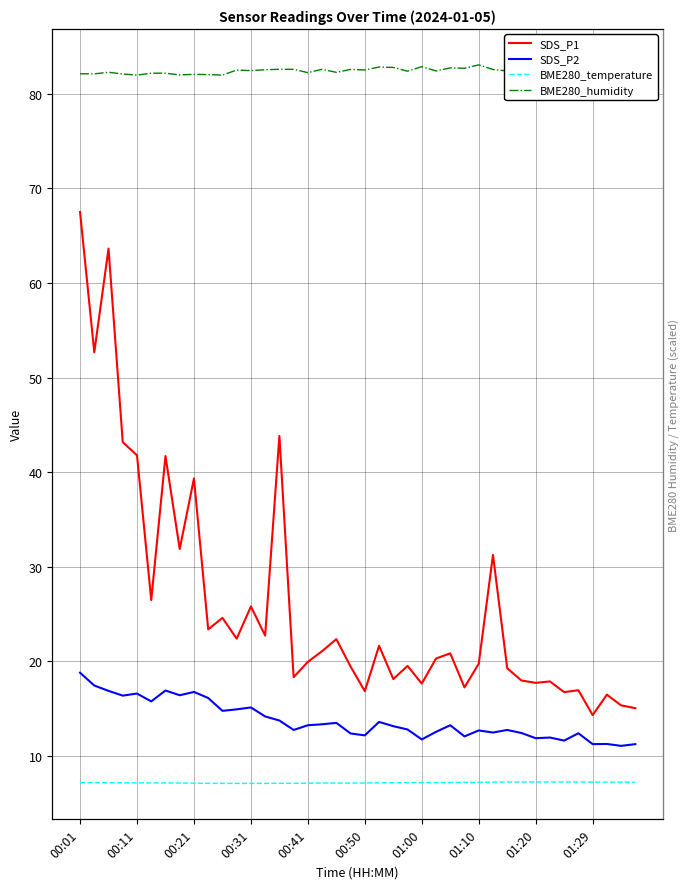

The BME280_temperature series shows 7.1 at 10. True or false?

True